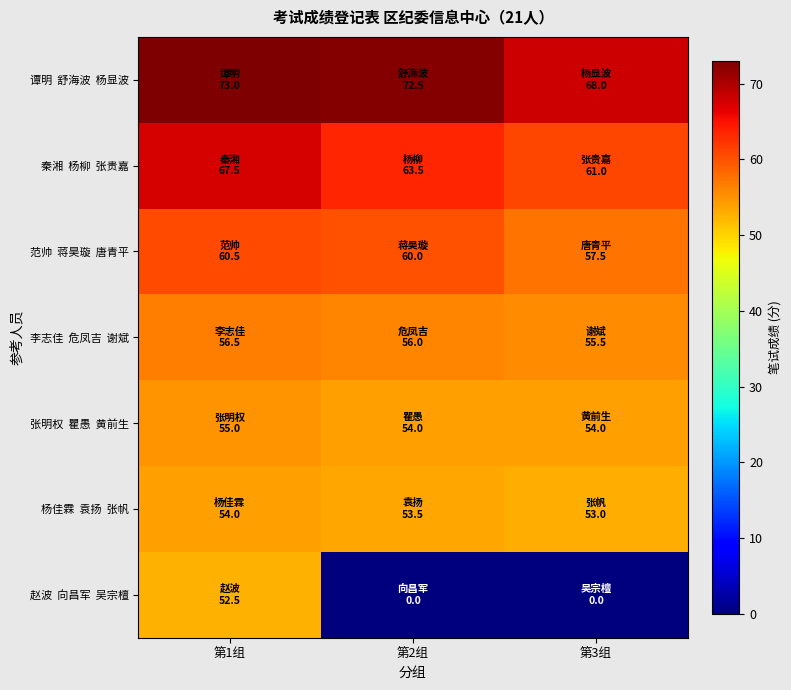

Which series changed the most between 第1组 and 第2组?

赵波 向昌军 吴宗檀